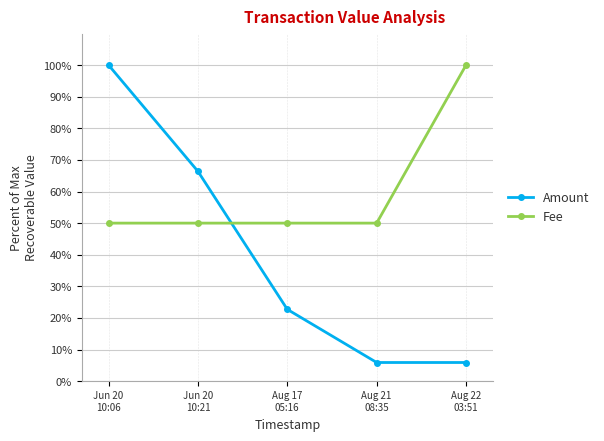

True or false: Amount and Fee cross at least once.

True